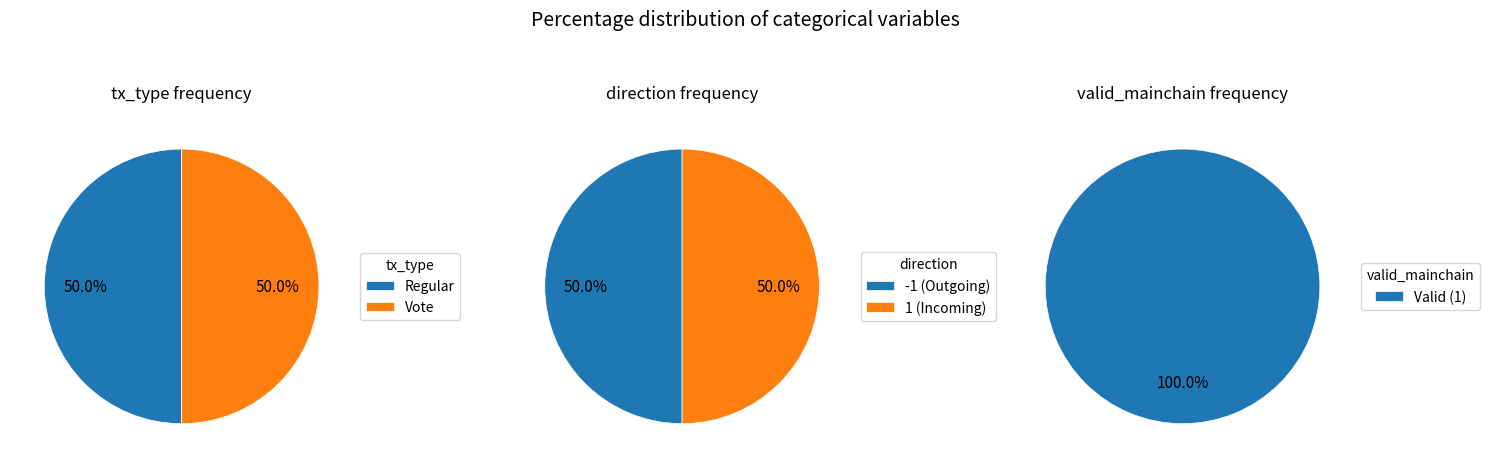

Do 2 and 1 together represent more than half of the pie?

Yes